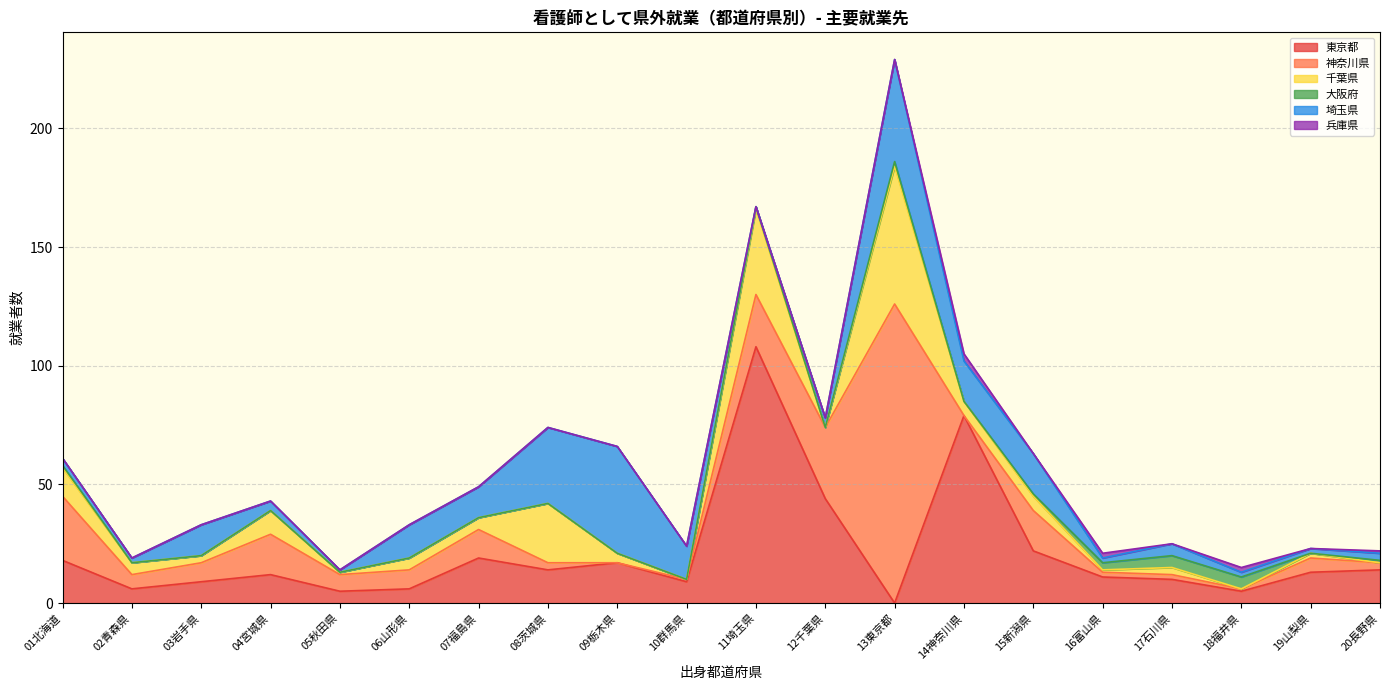

Which series has the largest range (max minus min)?

神奈川県